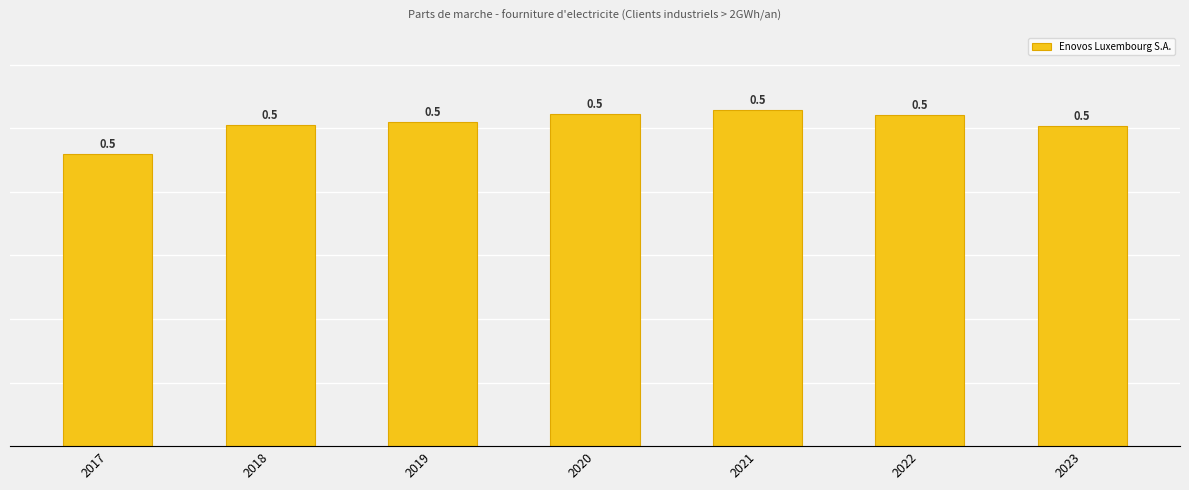

Reading right to left, list all the values displayed in this chart.

2023=0.5	2022=0.5	2021=0.5	2020=0.5	2019=0.5	2018=0.5	2017=0.5